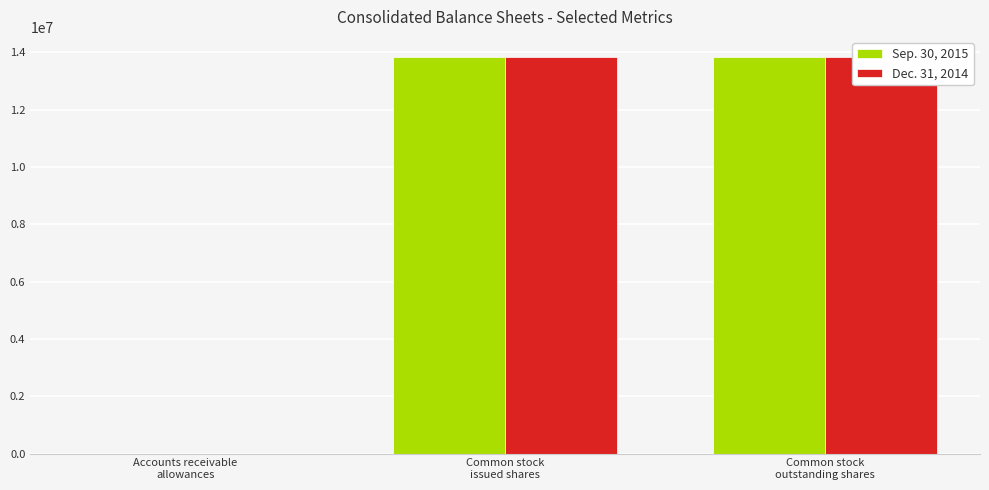

The value of Dec. 31, 2014 at Accounts receivable
allowances is 739. True or false?

True